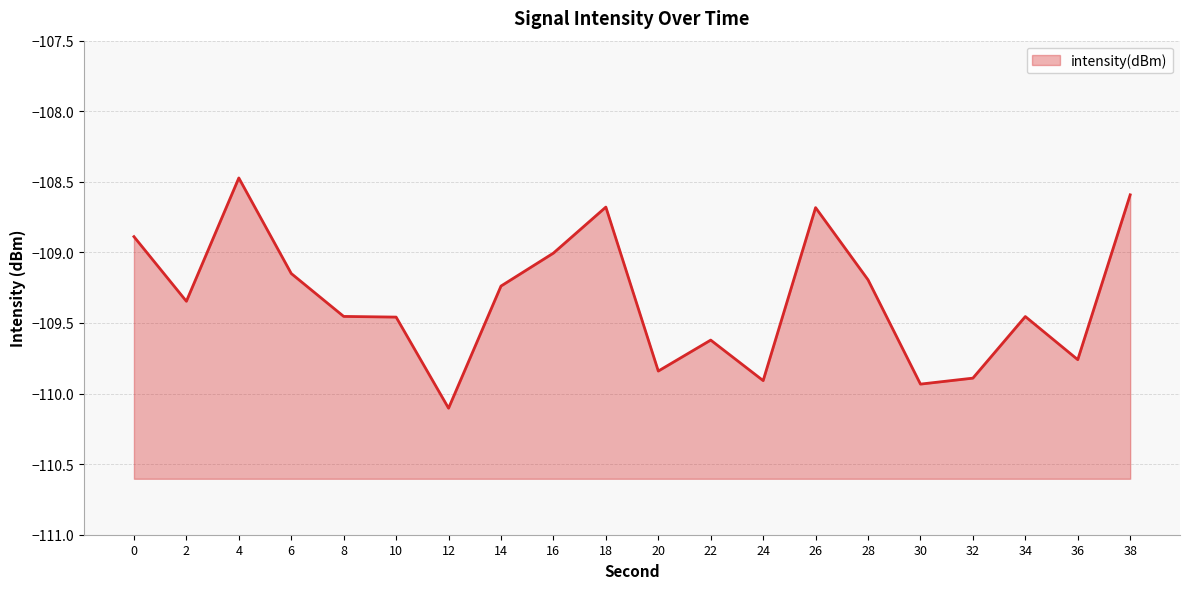

At which category does the chart reach its peak across all series?

4